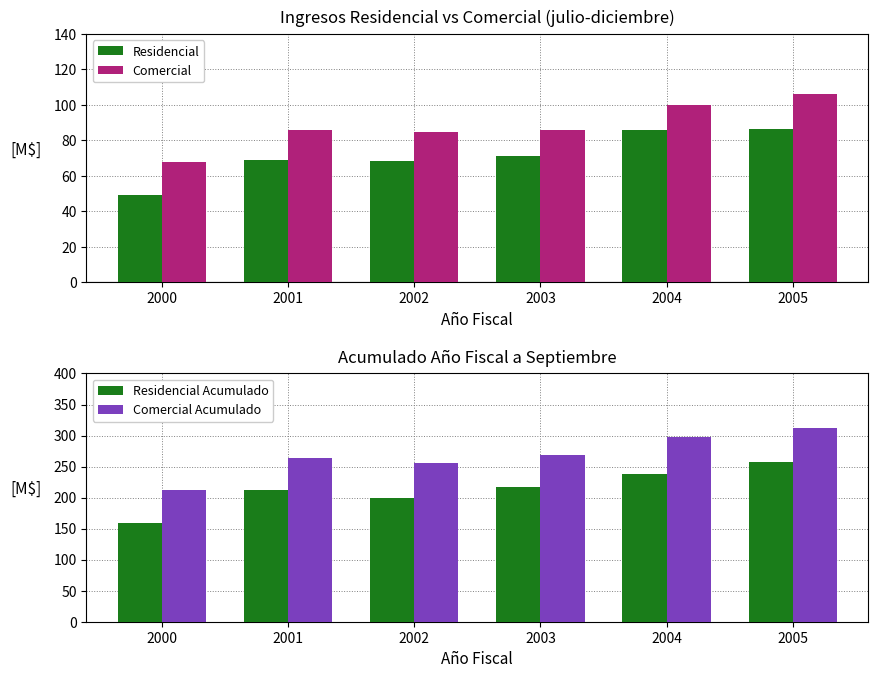

How many data points does each series have?

6